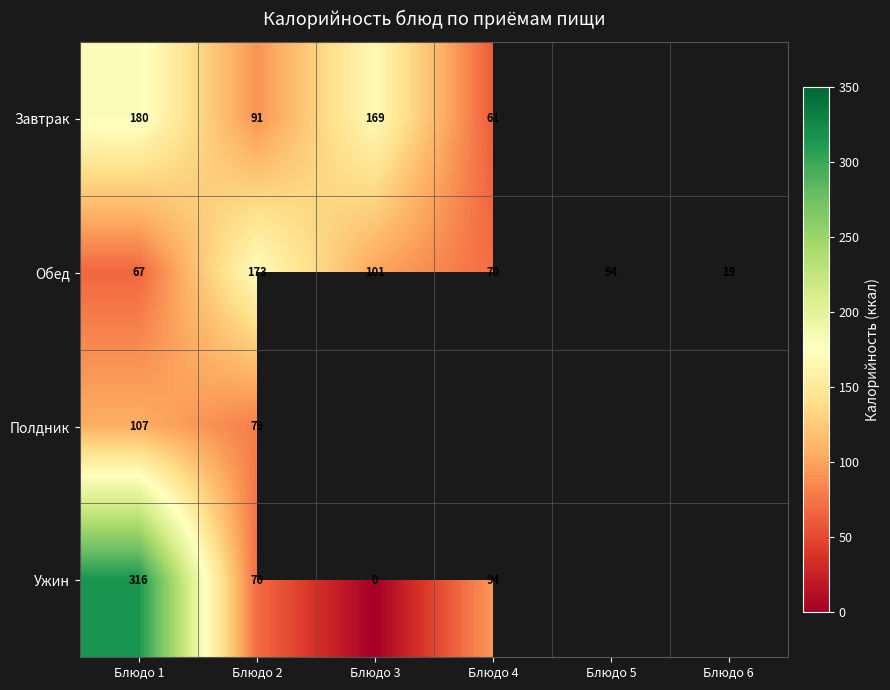

Is the value of Завтрак at Блюдо 4 greater than the value of Ужин at Блюдо 1?

No